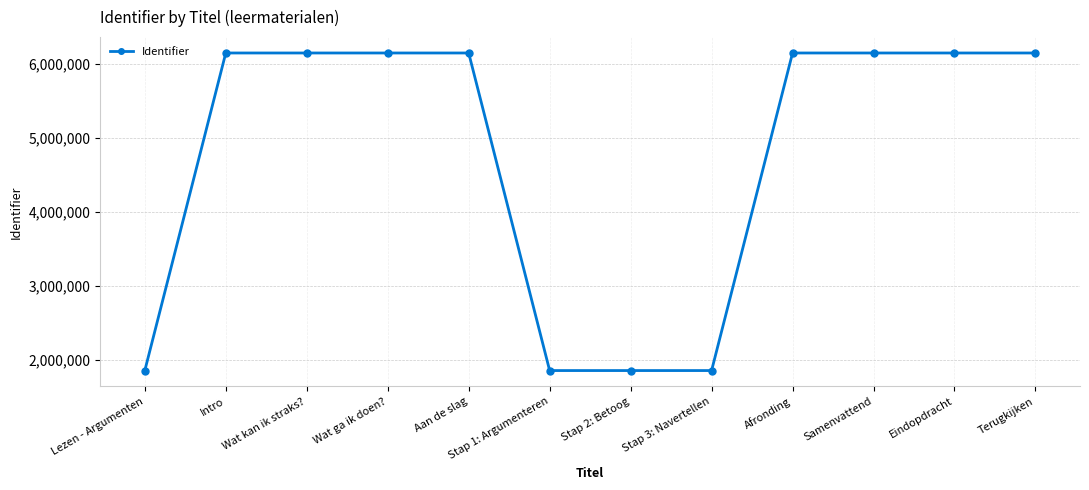

True or false: the data has more than 0 interior local peaks.

True